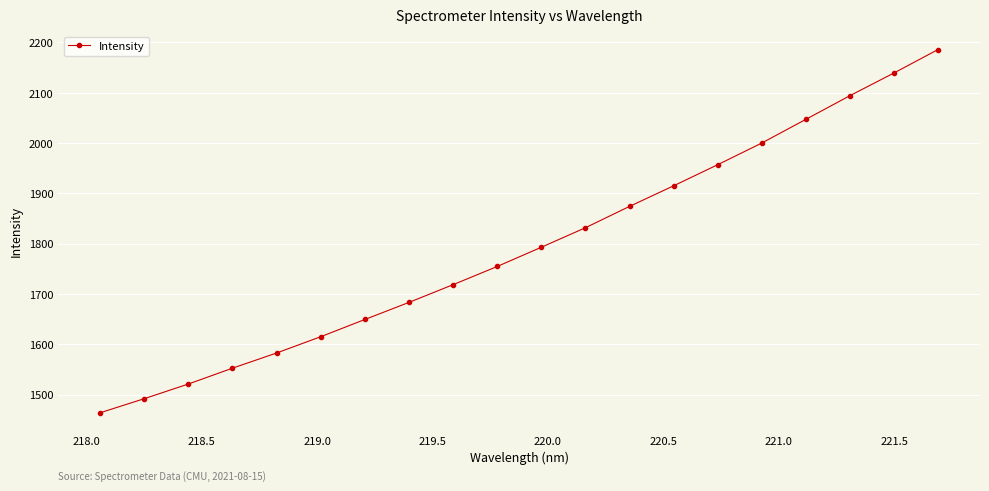

Reading right to left, extract all data points from this chart.

2185.9	2139.4	2094.3	2047.2	2000.1	1957.0	1915.1	1874.1	1831.7	1792.9	1754.7	1718.6	1683.3	1649.4	1615.1	1582.8	1552.6	1521.1	1491.9	1464.0